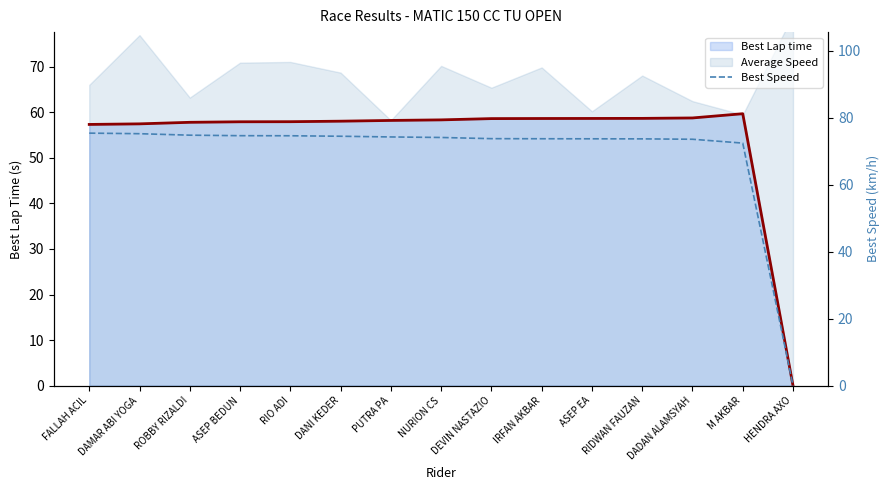

The value of Best Lap time at PUTRA PA is 104.5. True or false?

False